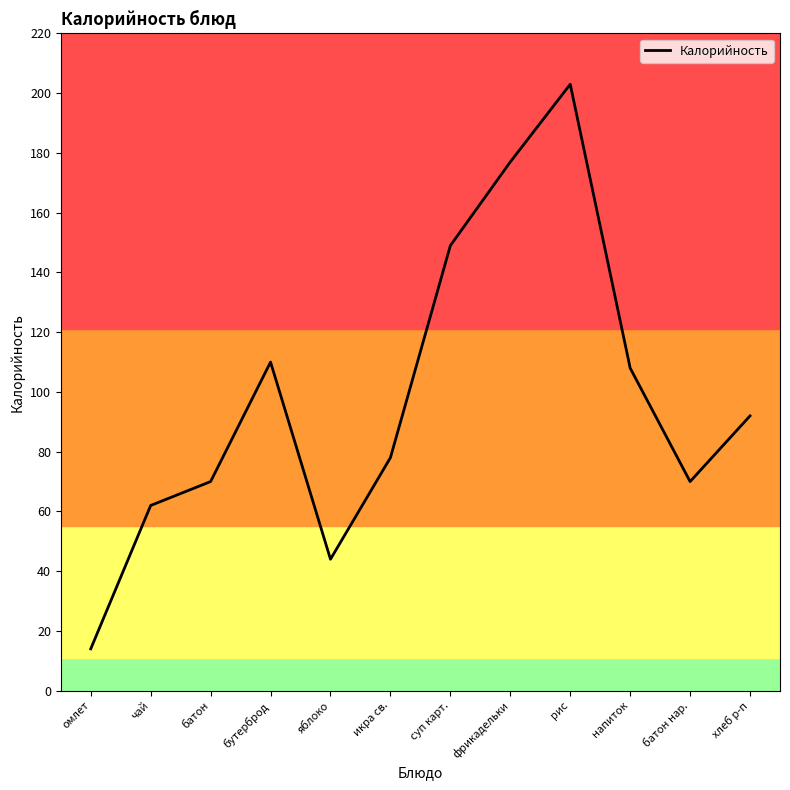

What is the average value?

98